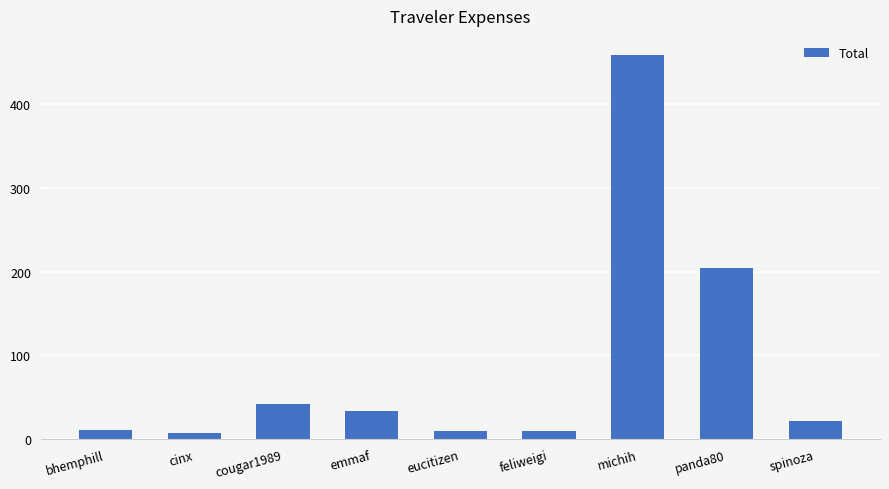

Does the chart contain any negative values?

No